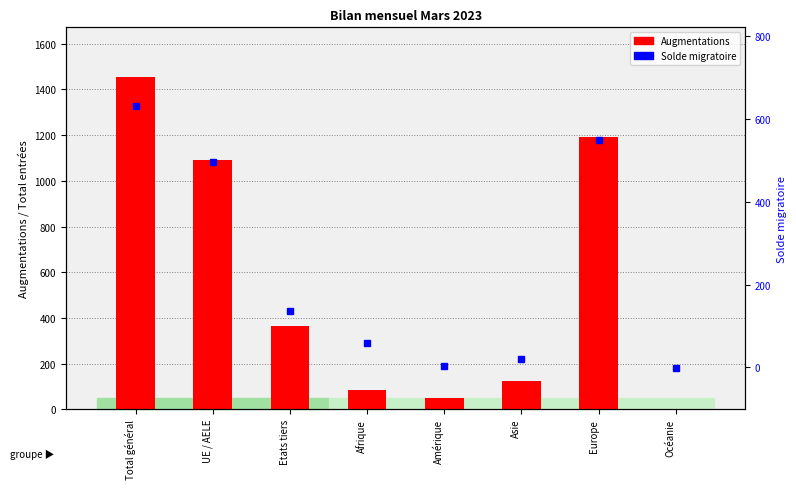

At which category is the sum across all series the highest?

Total général